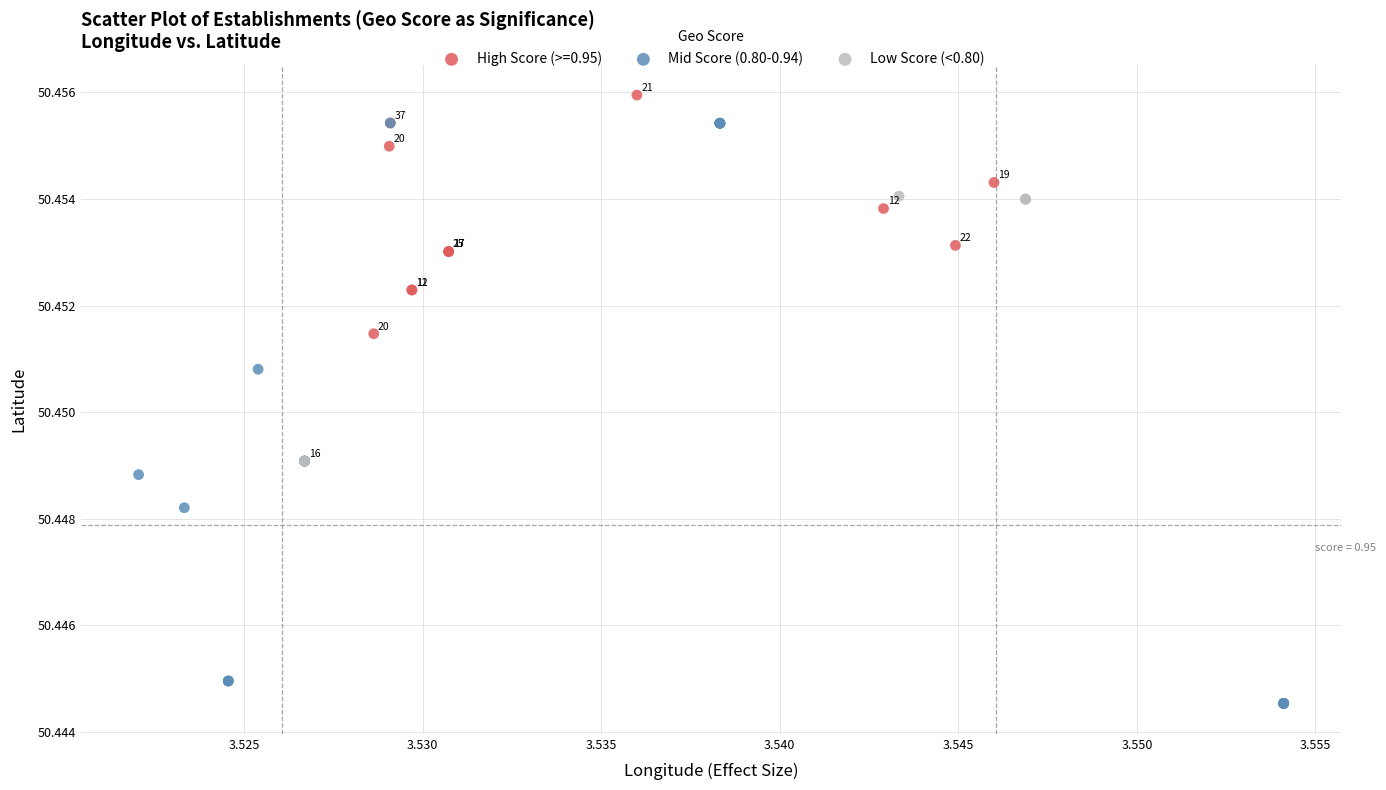

Which series has the widest spread of Y values?

Mid Score (0.80-0.94)